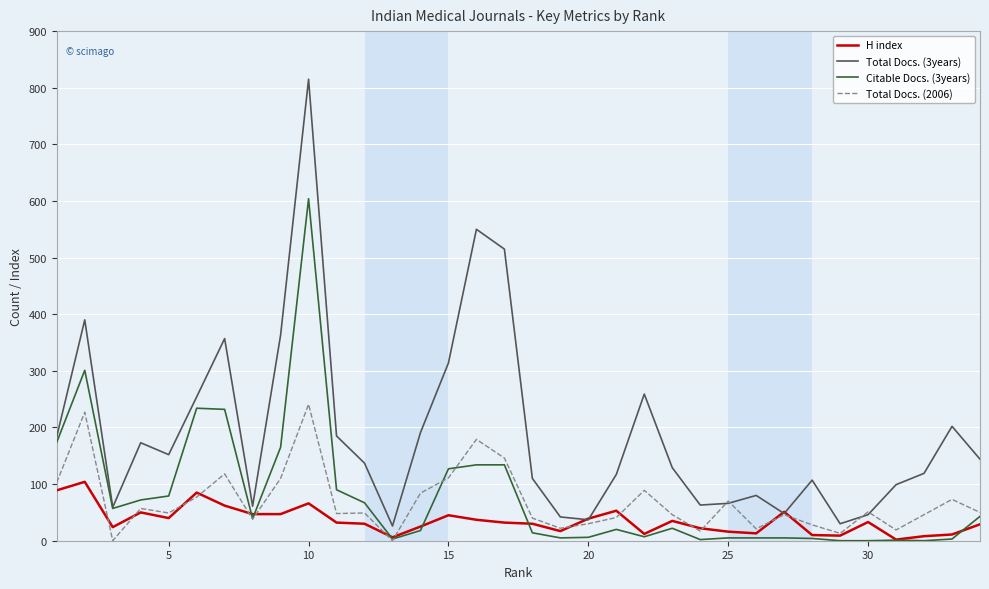

Does the chart display data point markers on the line(s)?

No